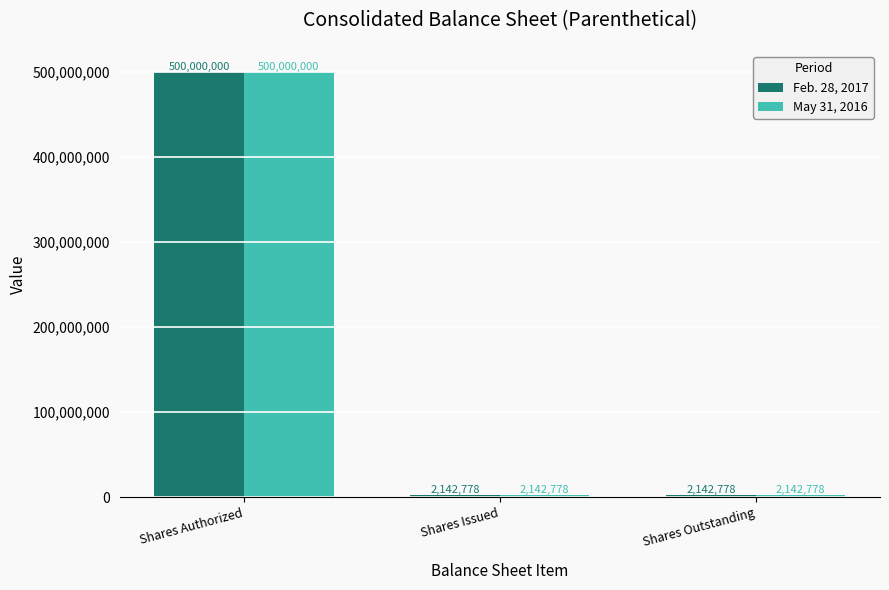

Which category has the highest value in the Feb. 28, 2017 series?

Shares Authorized